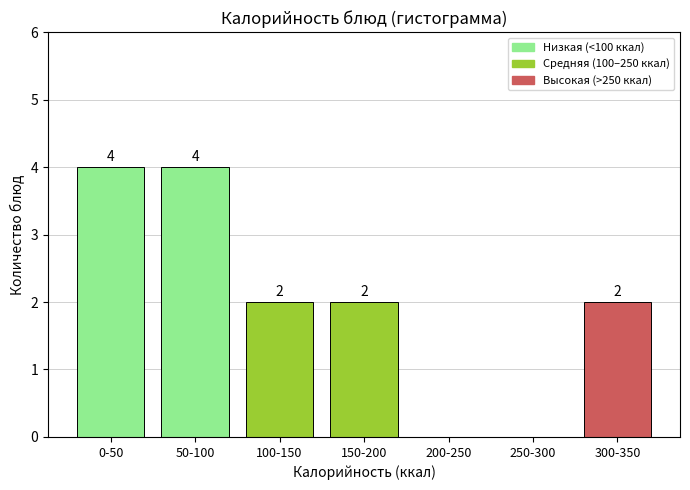

Reading left to right, list all the values displayed in this chart.

0-50=4	50-100=4	100-150=2	150-200=2	200-250=0	250-300=0	300-350=2